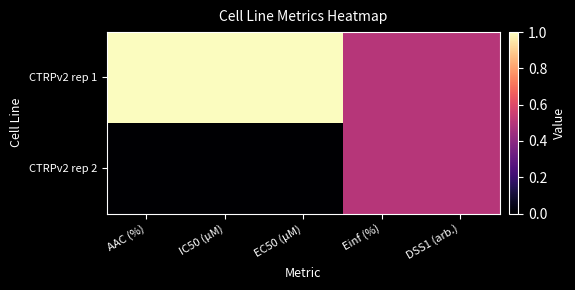

Reading left to right, extract all data points from this chart.

CTRPv2 rep 1: AAC (%)=1.0	IC50 (µM)=1.0	EC50 (µM)=1.0	Einf (%)=0.5	DSS1 (arb.)=0.5
CTRPv2 rep 2: AAC (%)=0.0	IC50 (µM)=0.0	EC50 (µM)=0.0	Einf (%)=0.5	DSS1 (arb.)=0.5